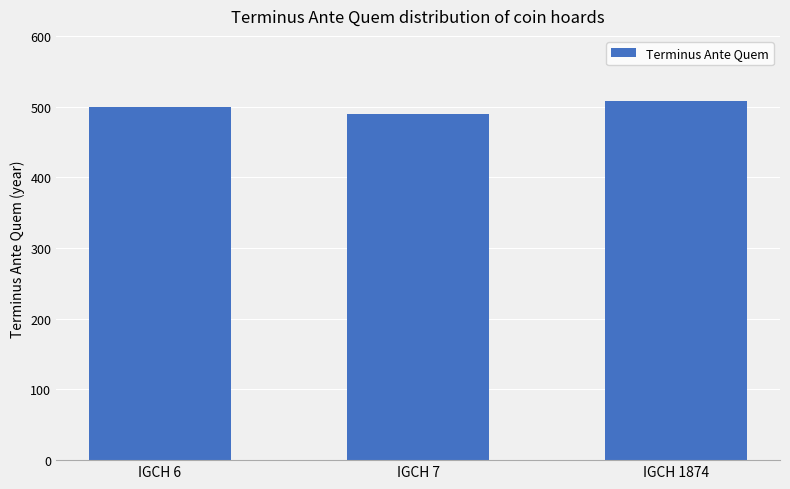

List the labels in order of value, smallest first.

IGCH 7, IGCH 6, IGCH 1874